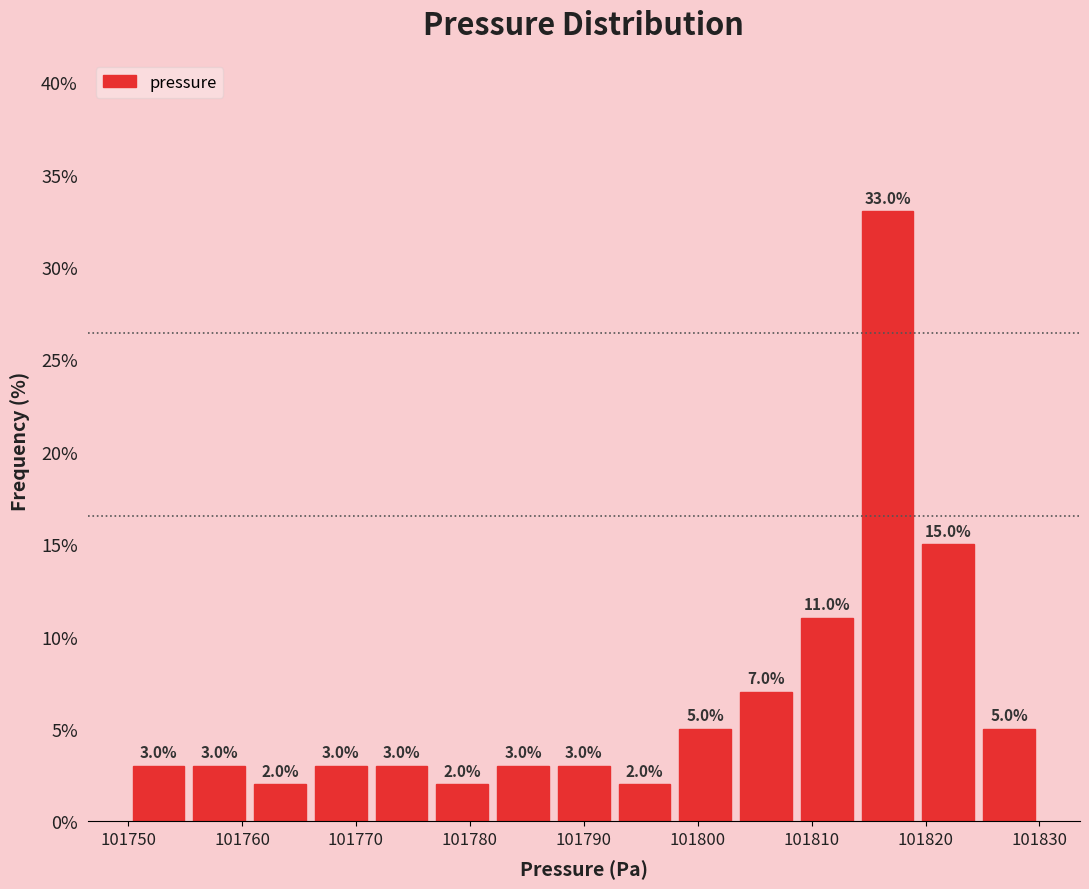

Reading left to right, list every bar in this chart as the range it spans on the x-axis followed by its height. The bar edges are not printed on the chart, so give them approximately, as read against the axis.

101750 to 101755: 3.0
101755 to 101761: 3.0
101761 to 101766: 2.0
101766 to 101771: 3.0
101771 to 101777: 3.0
101777 to 101782: 2.0
101782 to 101787: 3.0
101787 to 101793: 3.0
101793 to 101798: 2.0
101798 to 101803: 5.0
101803 to 101809: 7.0
101809 to 101814: 11.0
101814 to 101819: 33.0
101819 to 101825: 15.0
101825 to 101830: 5.0